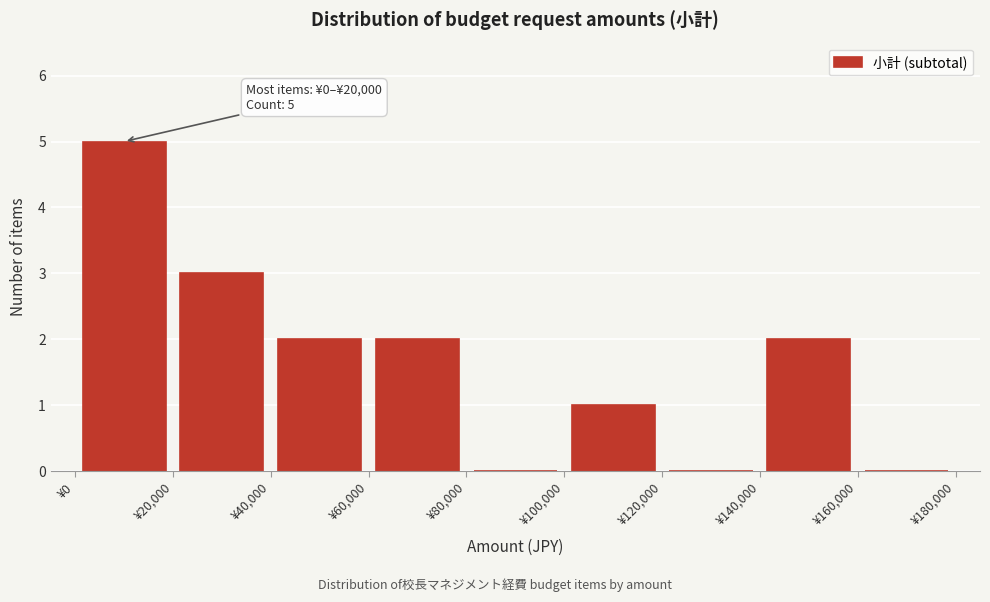

Which range on the x-axis has the tallest bar?

0 to 20000